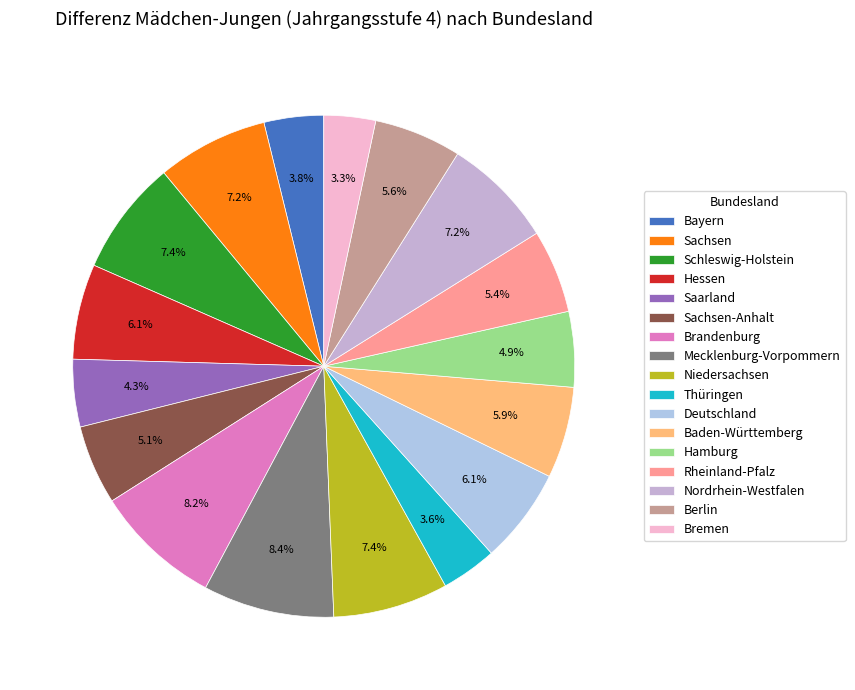

The Mecklenburg-Vorpommern slice represents 8% of the pie. True or false?

True